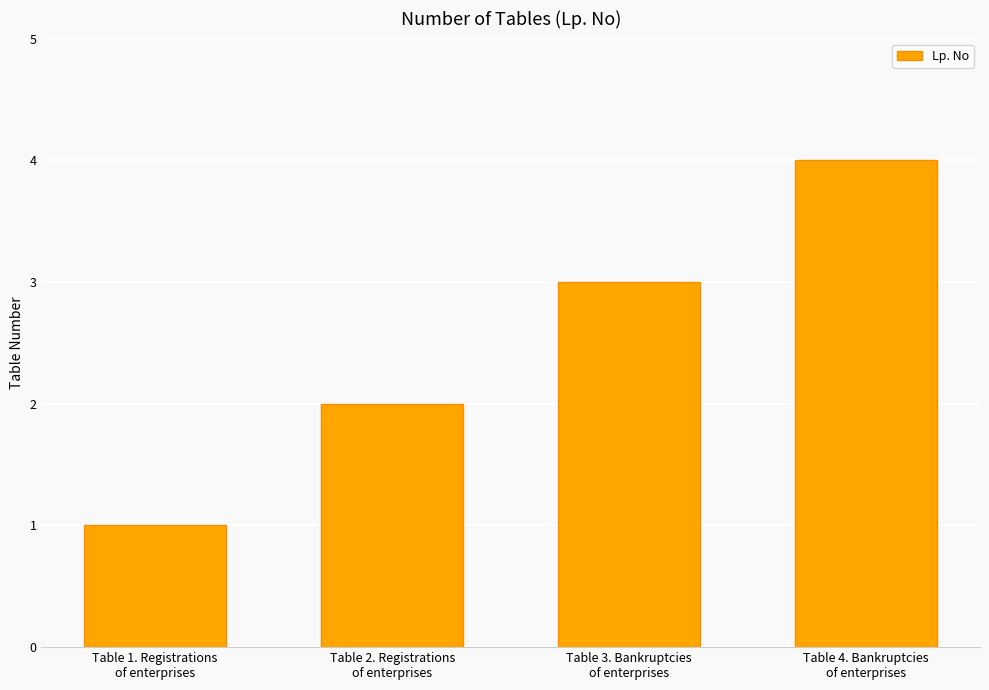

What is the label of the 1st bar from the left?

Table 1. Registrations
of enterprises